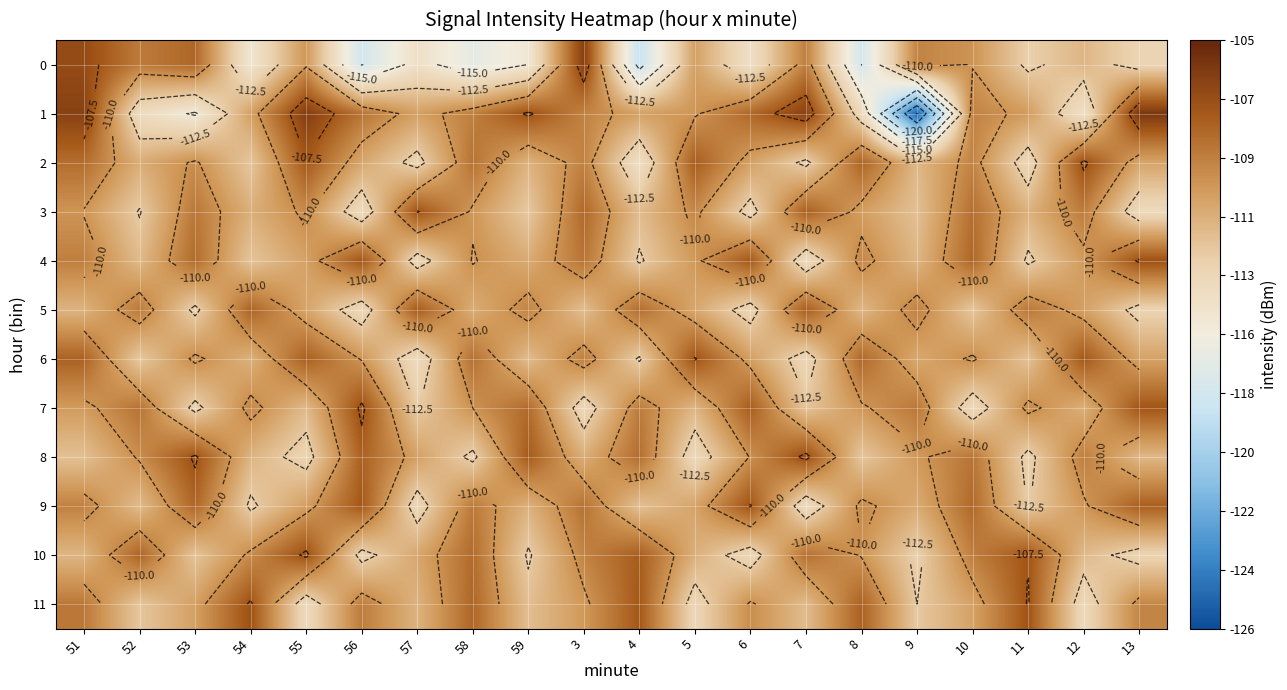

What is the average value of the 10 series?

-110.5